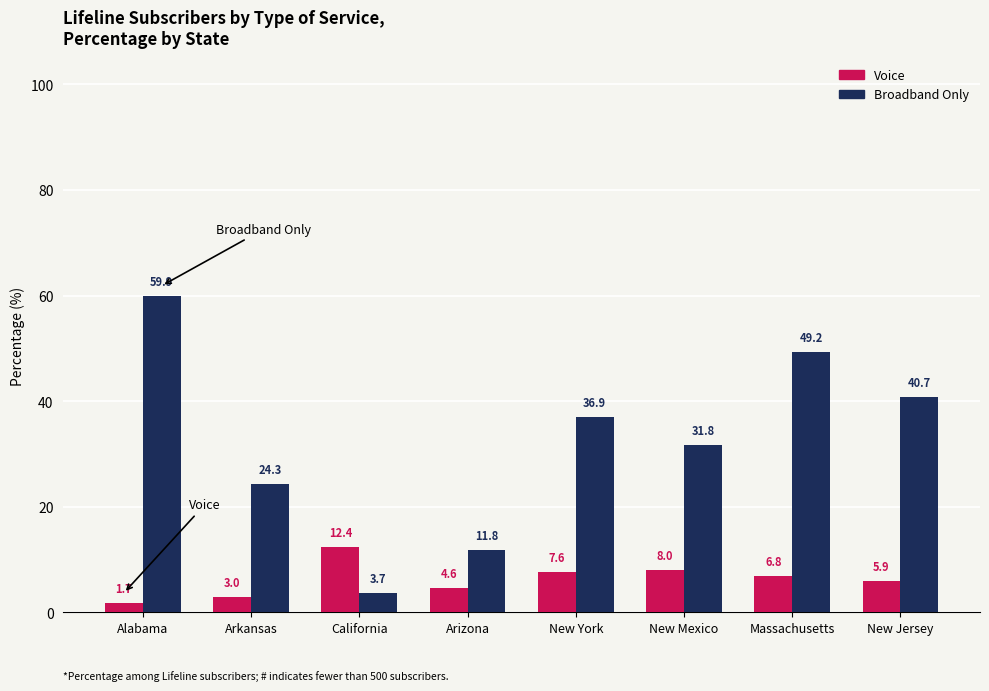

The value of Broadband Only at New York is 62.1. True or false?

False